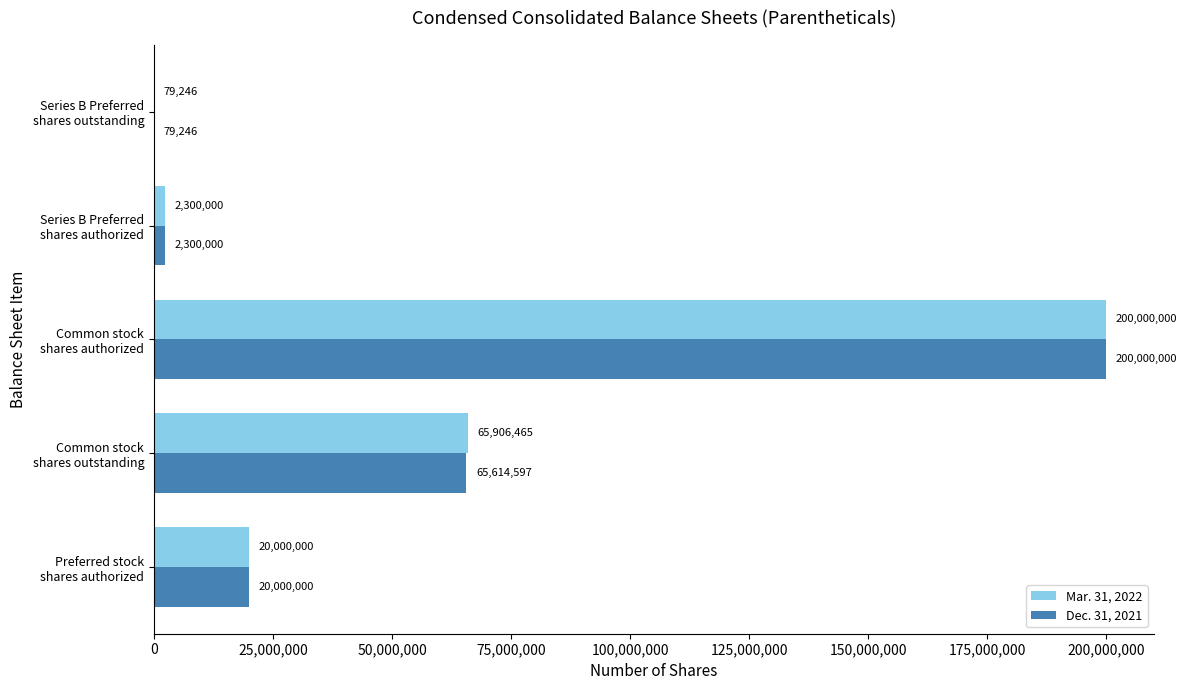

Where is Dec. 31, 2021 nearest to the value 100039623?

Common stock
shares outstanding